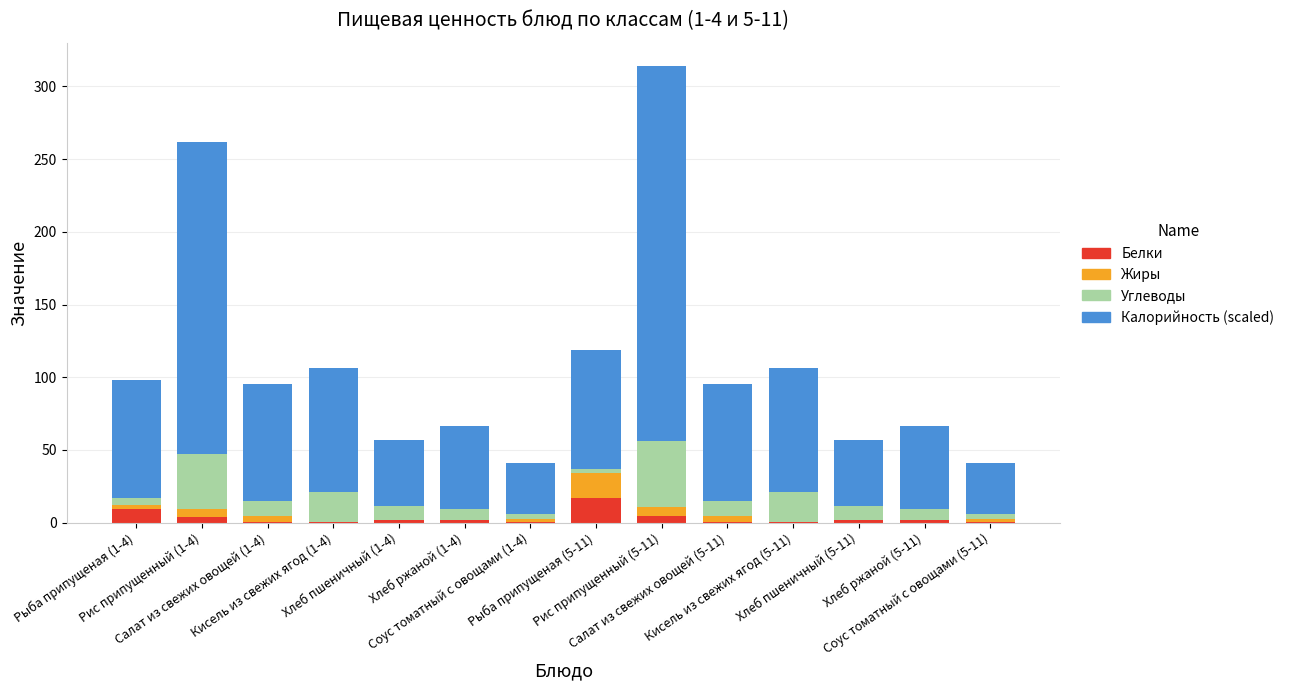

How many categories are shown in the chart?

14